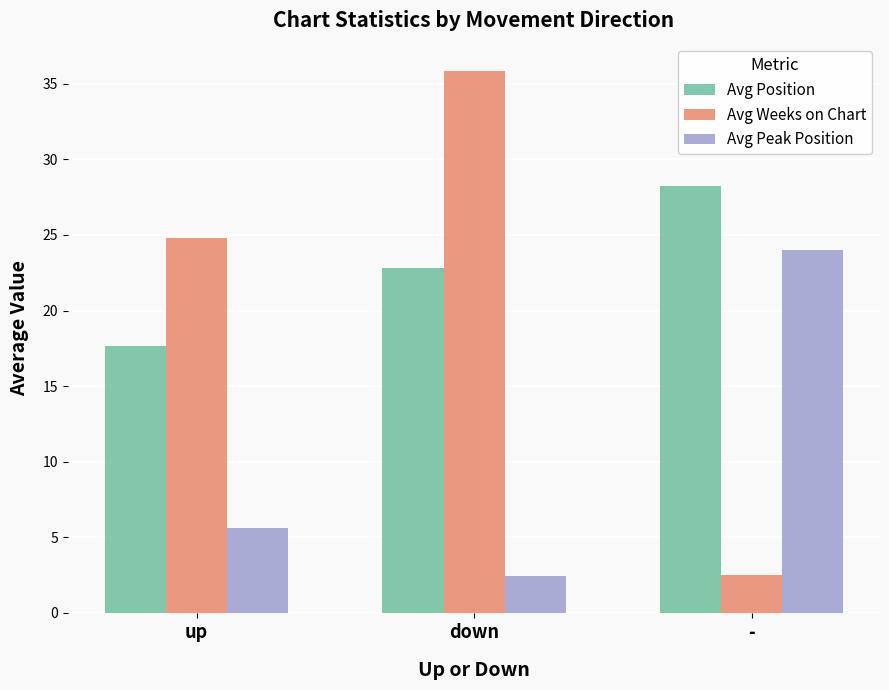

The value of Avg Peak Position at up is 7.8. True or false?

False